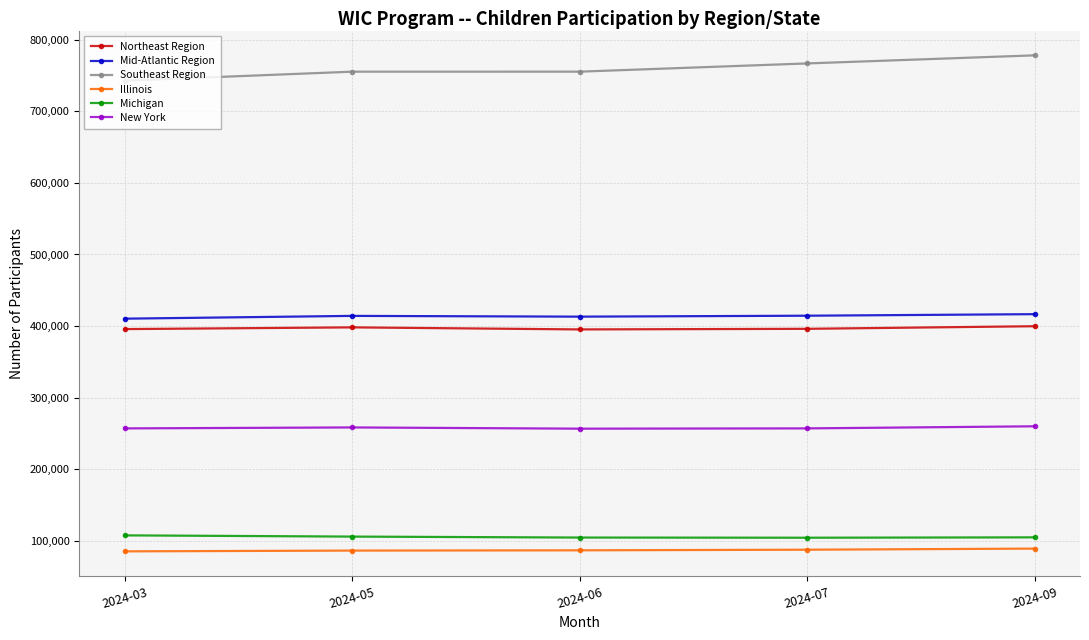

What is the spread (max minus min) of values at 2024-03?

657385